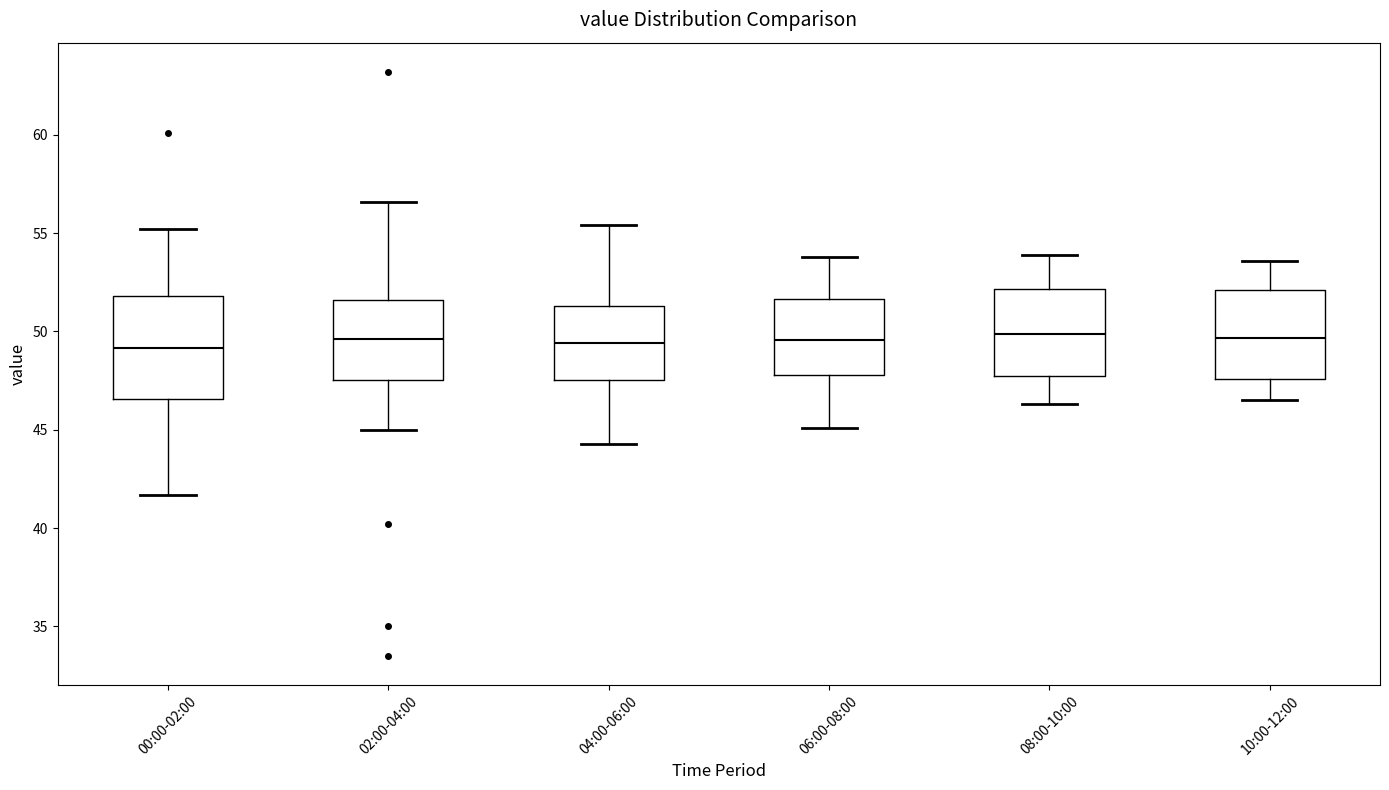

Reading left to right, transcribe this box plot: for each box, give where its median line is, the range the box spans, and where its two whiskers end, as read against the y-axis. The values are not printed on the chart, so give them approximately, as read against the axis.

00:00-02:00: median 49.0, box 46.5 to 52.0, whiskers 41.5 to 55.0
02:00-04:00: median 49.5, box 47.5 to 51.5, whiskers 45.0 to 56.5
04:00-06:00: median 49.5, box 47.5 to 51.5, whiskers 44.5 to 55.5
06:00-08:00: median 49.5, box 48.0 to 51.5, whiskers 45.0 to 54.0
08:00-10:00: median 50.0, box 48.0 to 52.0, whiskers 46.5 to 54.0
10:00-12:00: median 49.5, box 47.5 to 52.0, whiskers 46.5 to 53.5